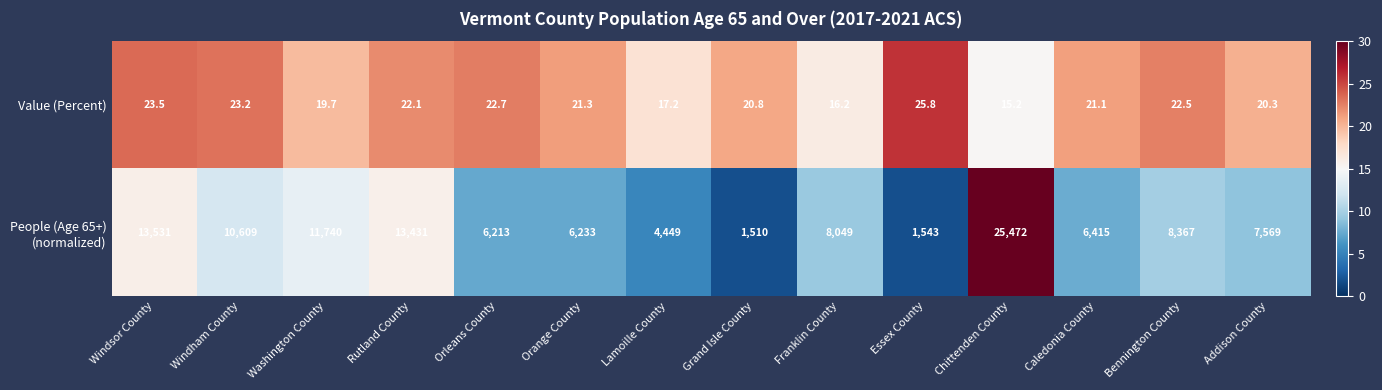

The value of Value (Percent) at Grand Isle County is 20.8. True or false?

True